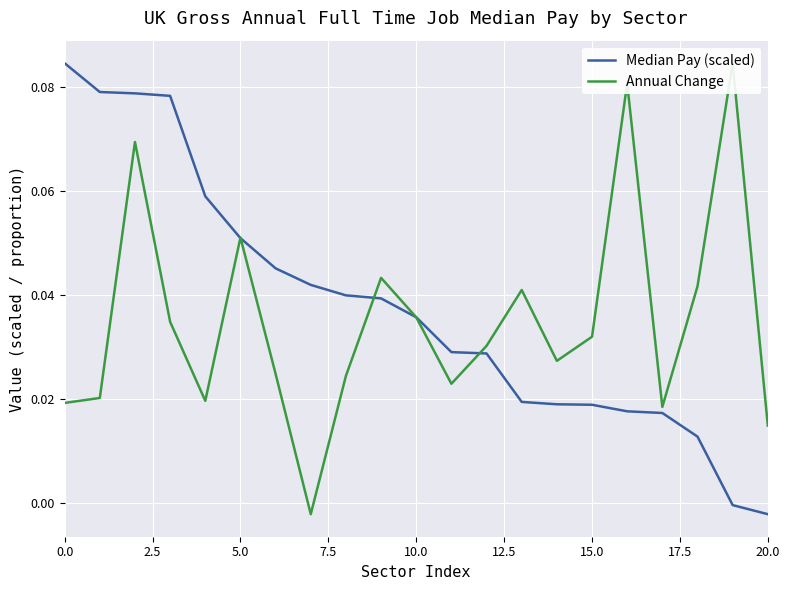

List the series in order of their overall mean, lowest first.

Annual Change, Median Pay (scaled)